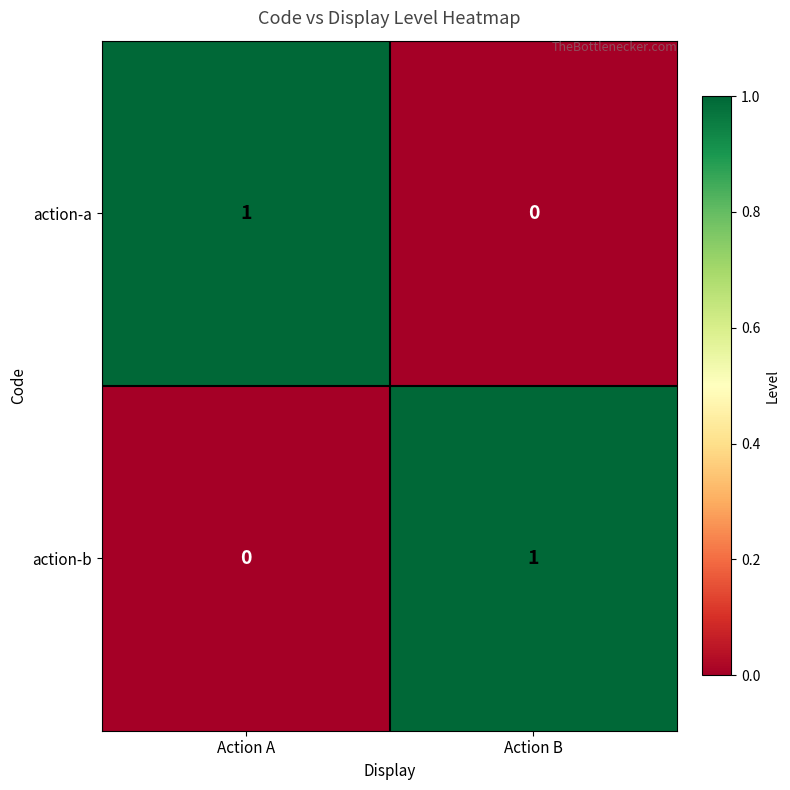

Rank the categories by action-a value from lowest to highest.

Action B, Action A